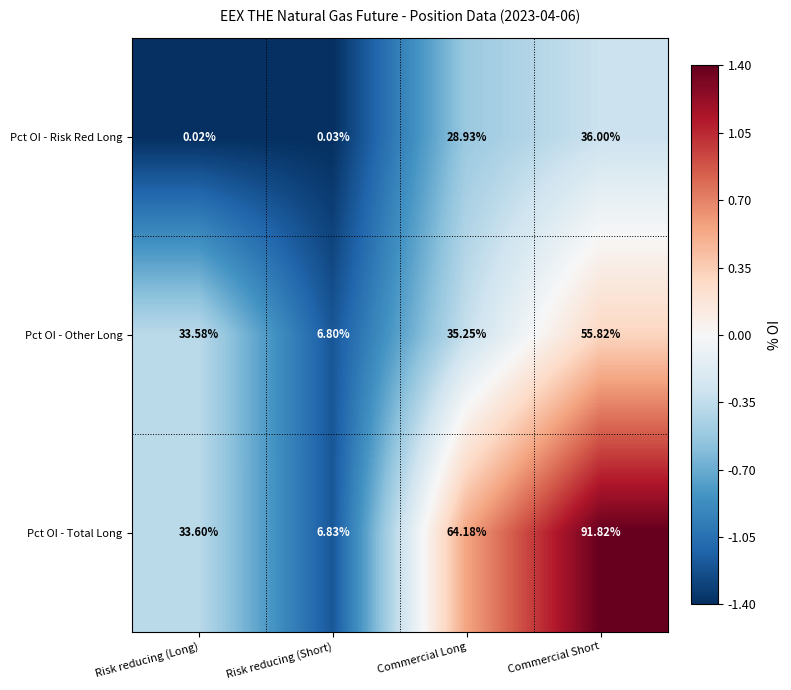

Between Risk reducing (Long) and Commercial Short, which series saw the biggest shift?

Pct OI - Total Long